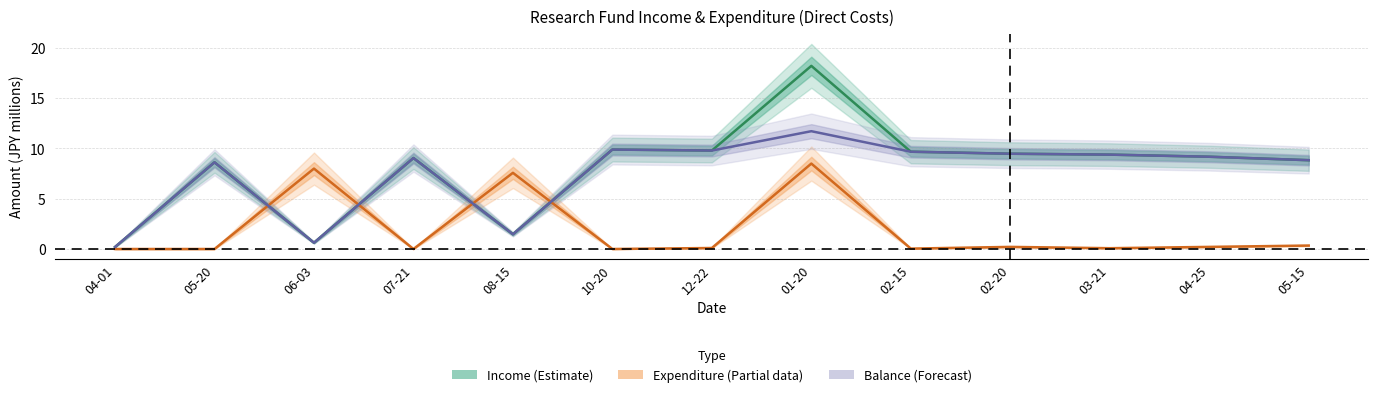

What is the label of the 1st point from the left?

04-01